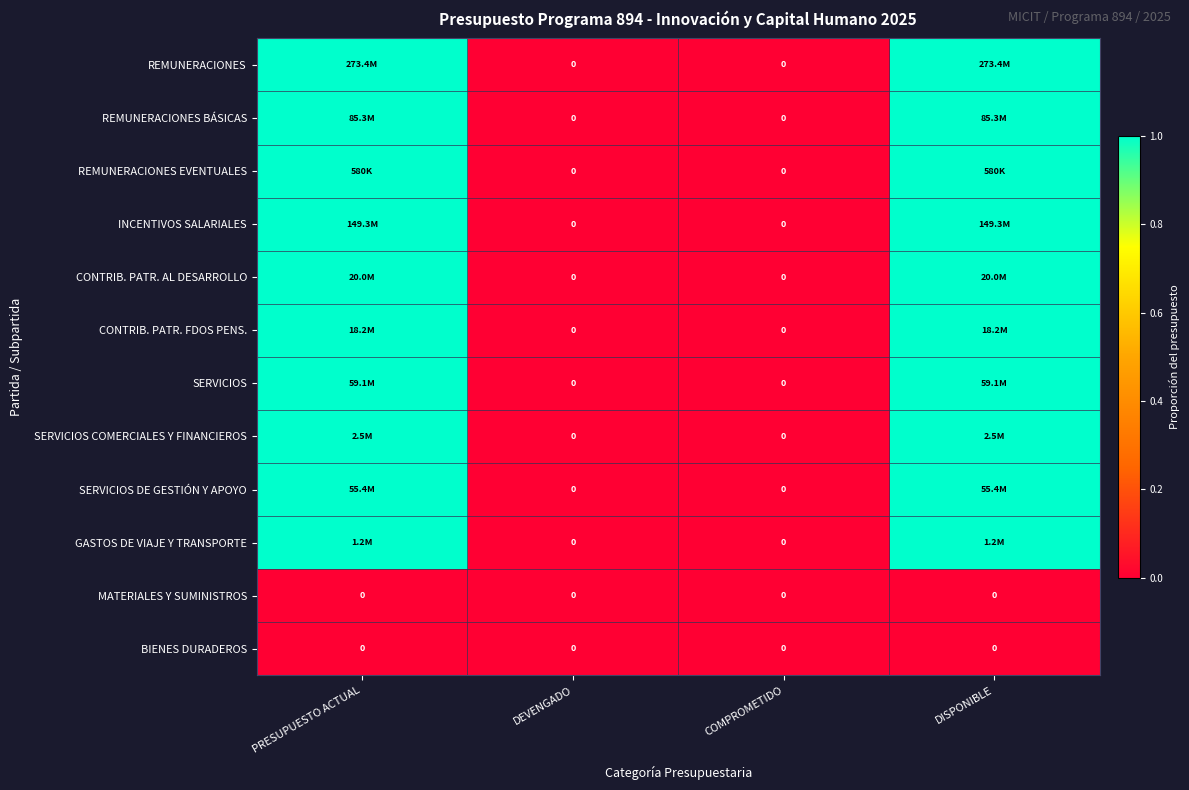

At which category is the sum across all series the highest?

PRESUPUESTO ACTUAL